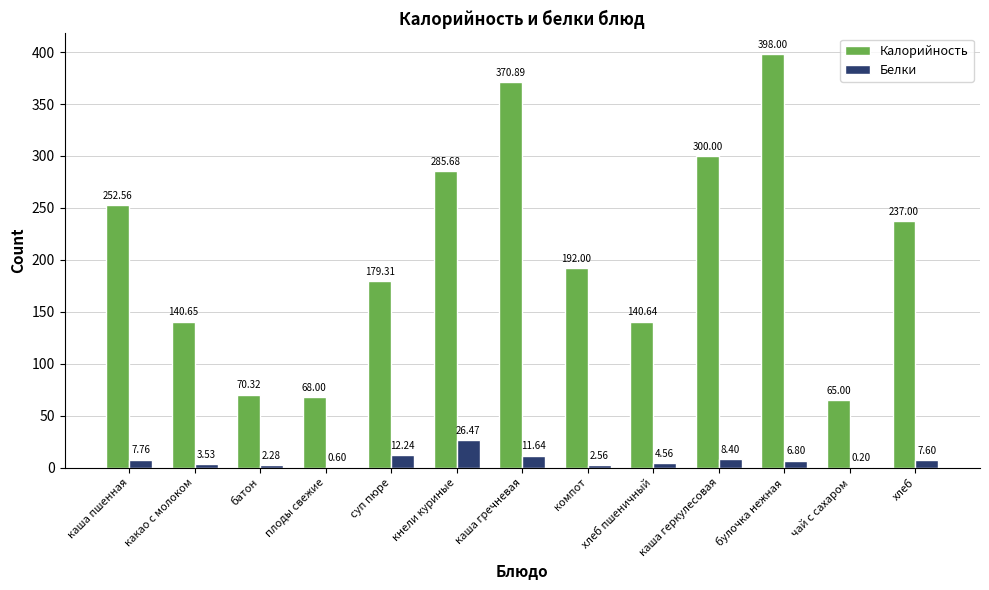

How many categories are shown in the chart?

13